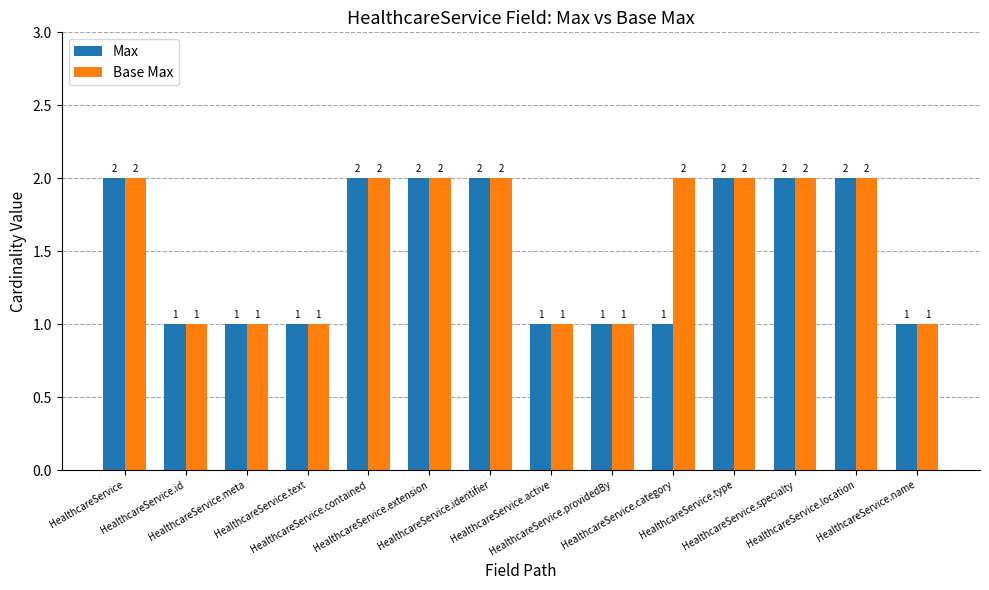

Rank the series by their average value, from lowest to highest.

Max, Base Max